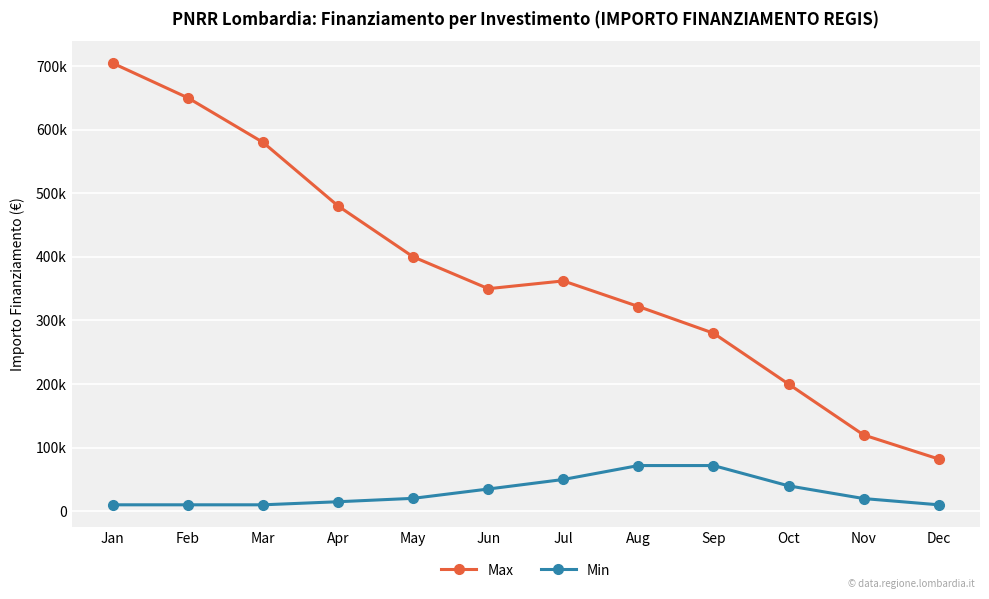

Is the value of Max at Dec greater than the value of Min at Jul?

Yes